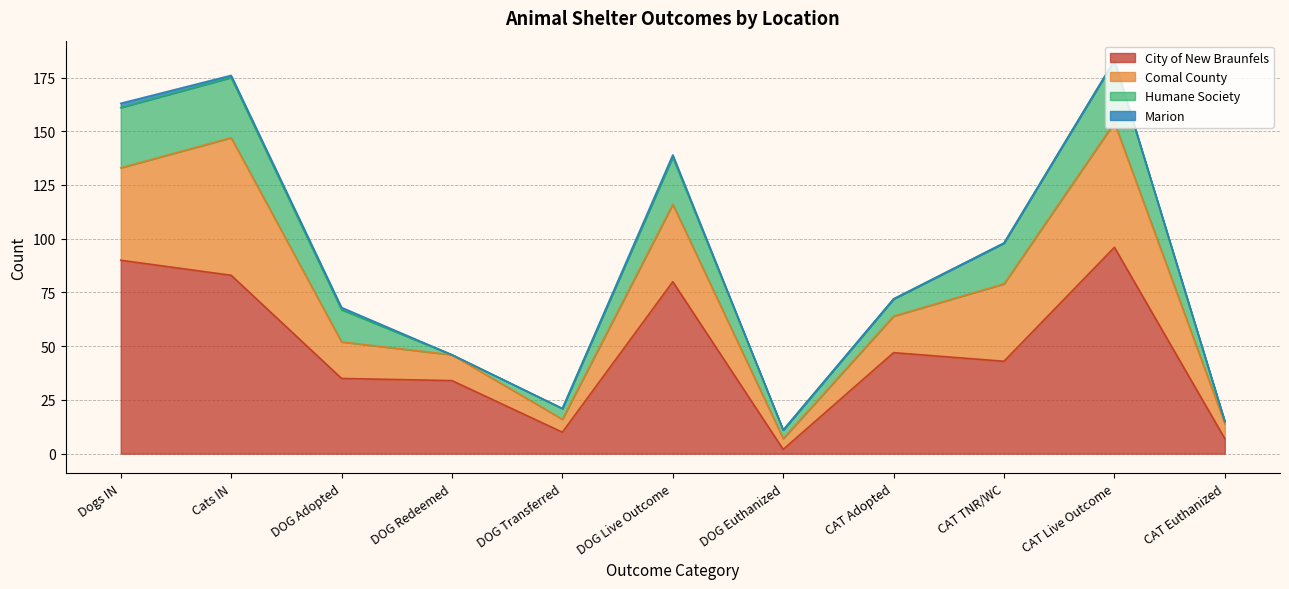

Is the value of Comal County at CAT Adopted Off Site greater than the value of Humane Society at CAT TNR/WC?

No